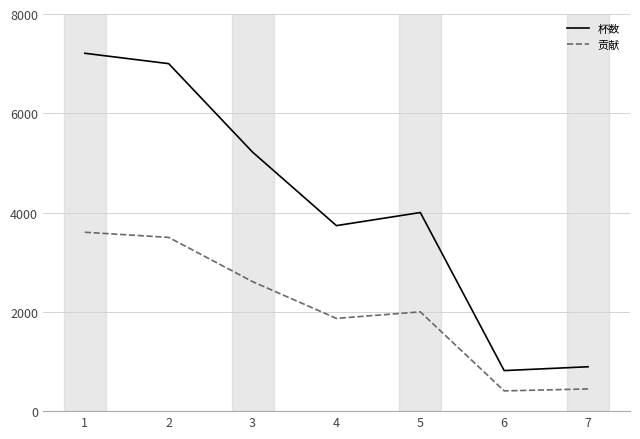

Which series changed the most between 2 and 4?

杯数